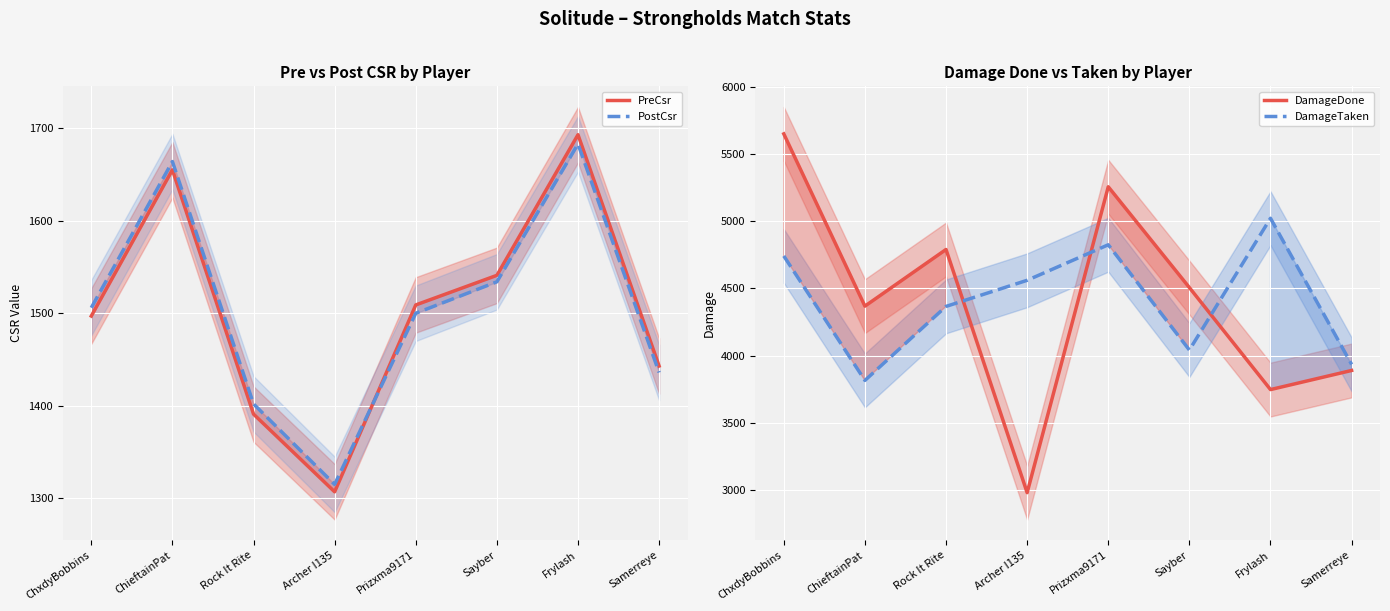

At which category does PostCsr reach its first local peak?

ChieftainPat